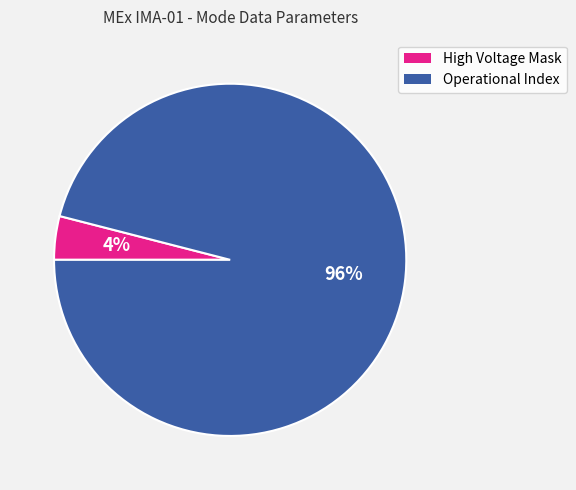

Does any single category account for the majority?

Yes